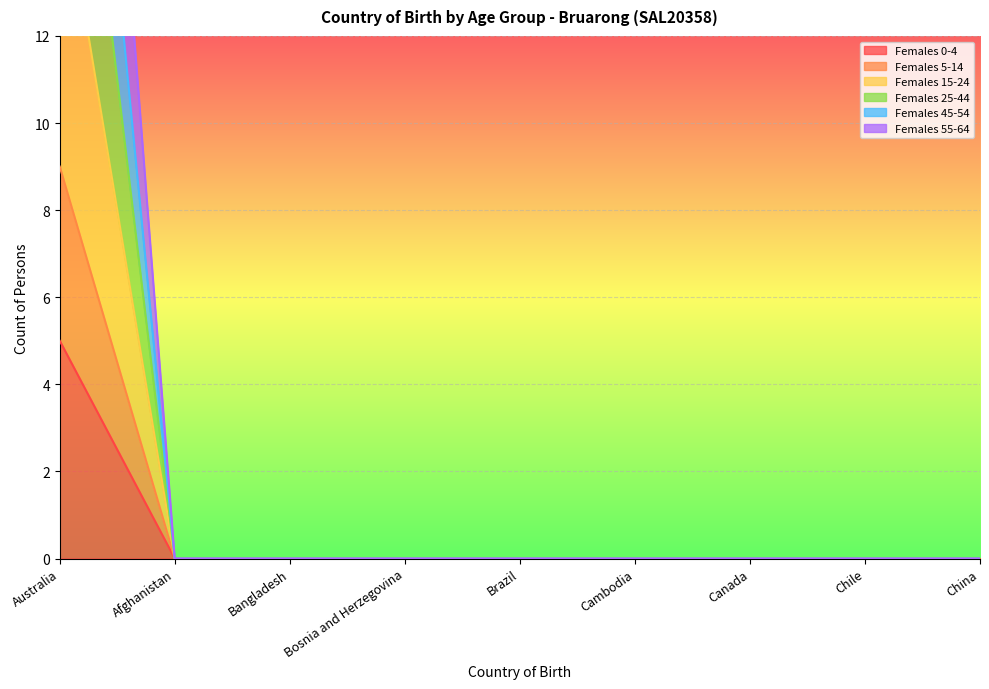

Is it true that Females 15-24 equals 0 at China?

True